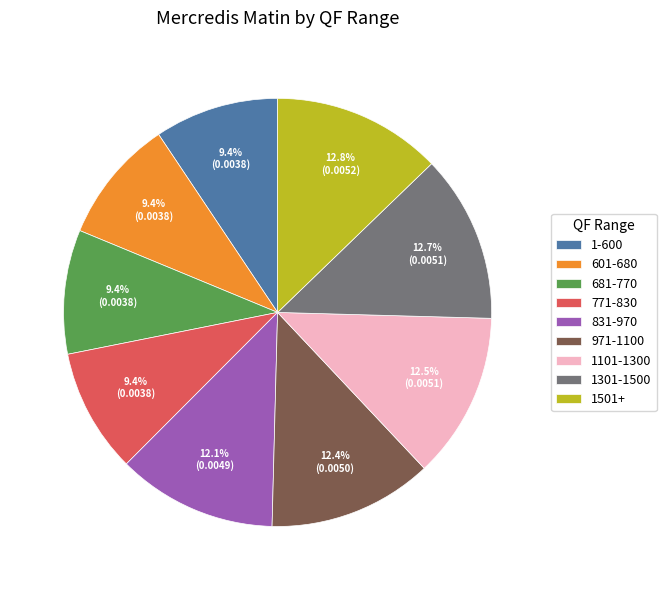

To the nearest percent, what portion does 1501+ represent?

13%